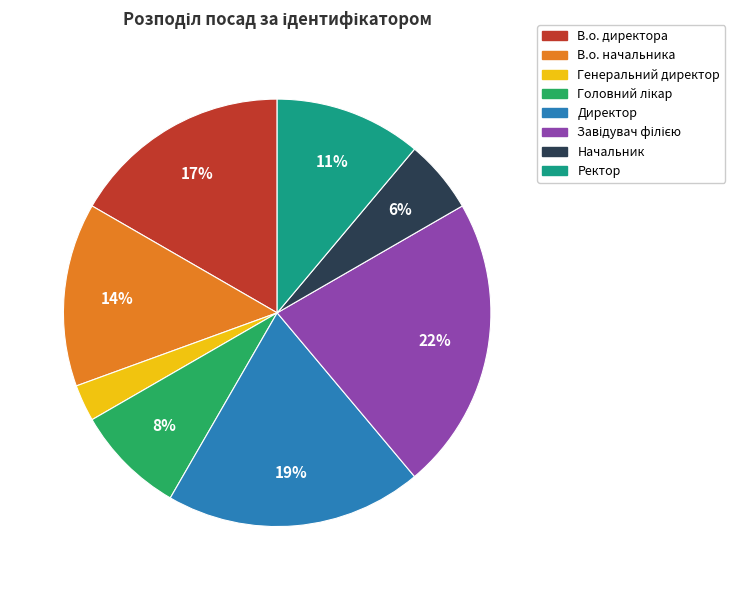

To the nearest percent, what is the average slice percentage?

12%